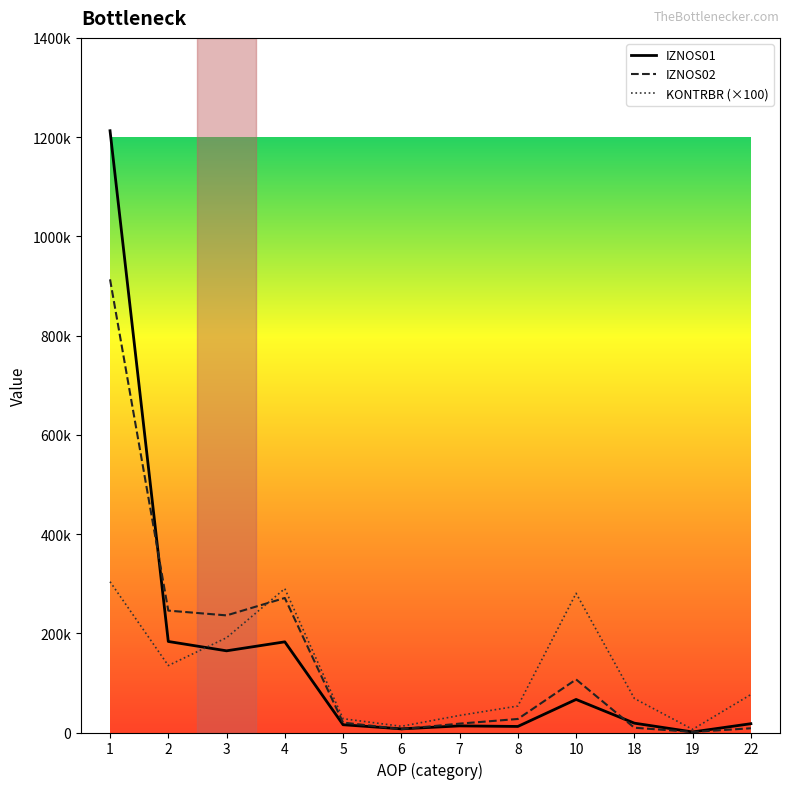

Which has a higher value, 10 or 18?

10